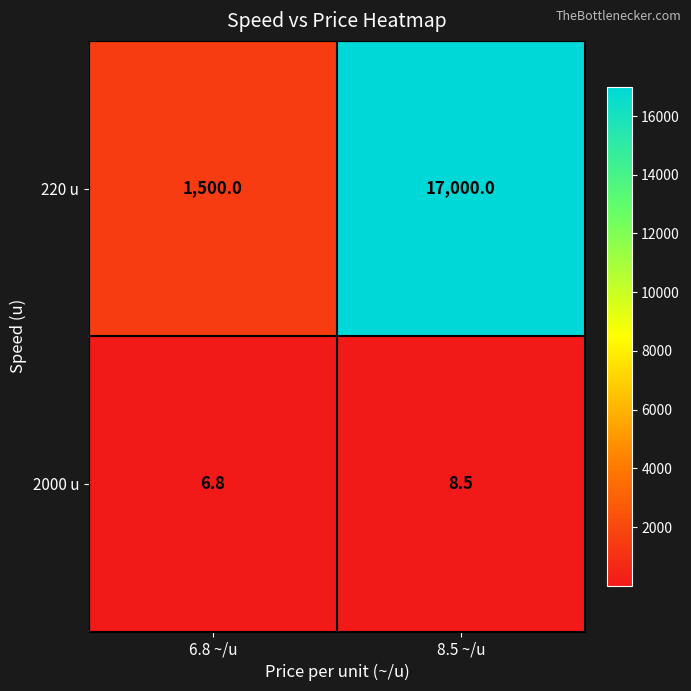

Reading left to right, transcribe all the data shown in this chart.

220 u: 1500.0	17000.0
2000 u: 6.8	8.5